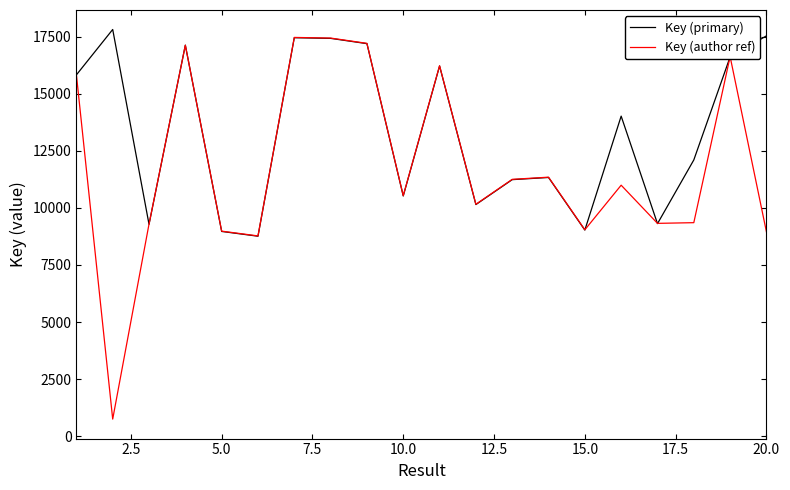

Which series has the largest total across all categories?

Key (primary)